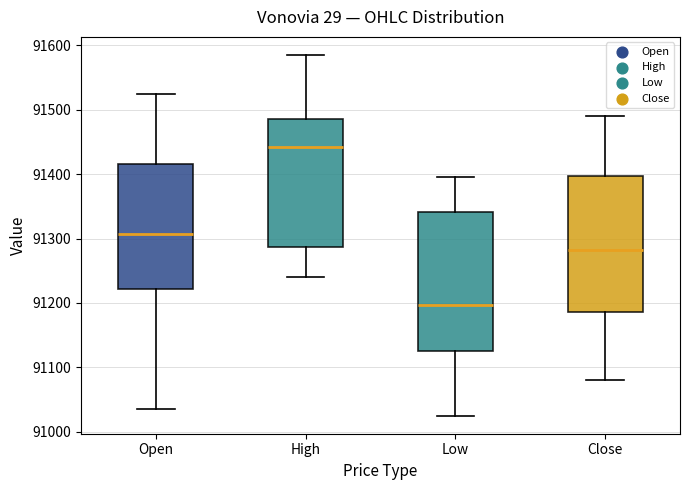

Where is the lower edge of the box for Low on the y-axis? The values are not printed on the chart, so give them approximately, as read against the axis.

91130